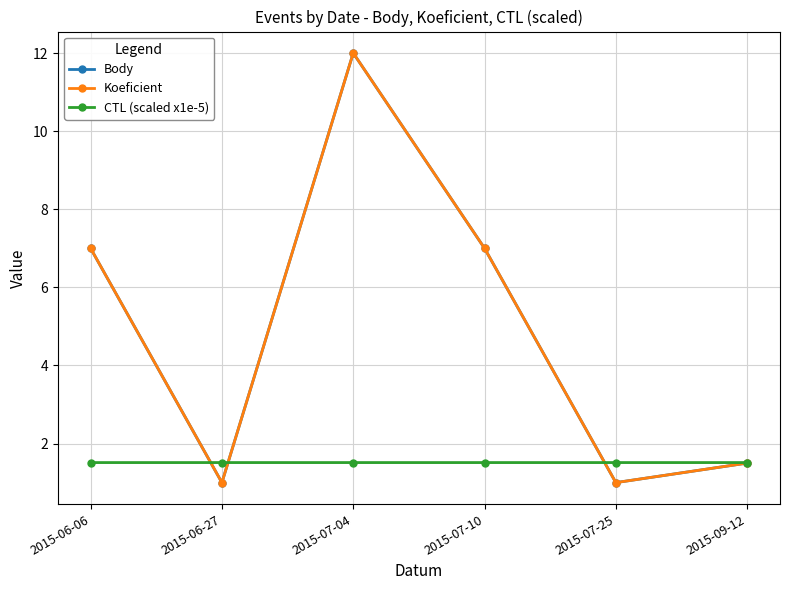

Does the chart have visible grid lines?

Yes